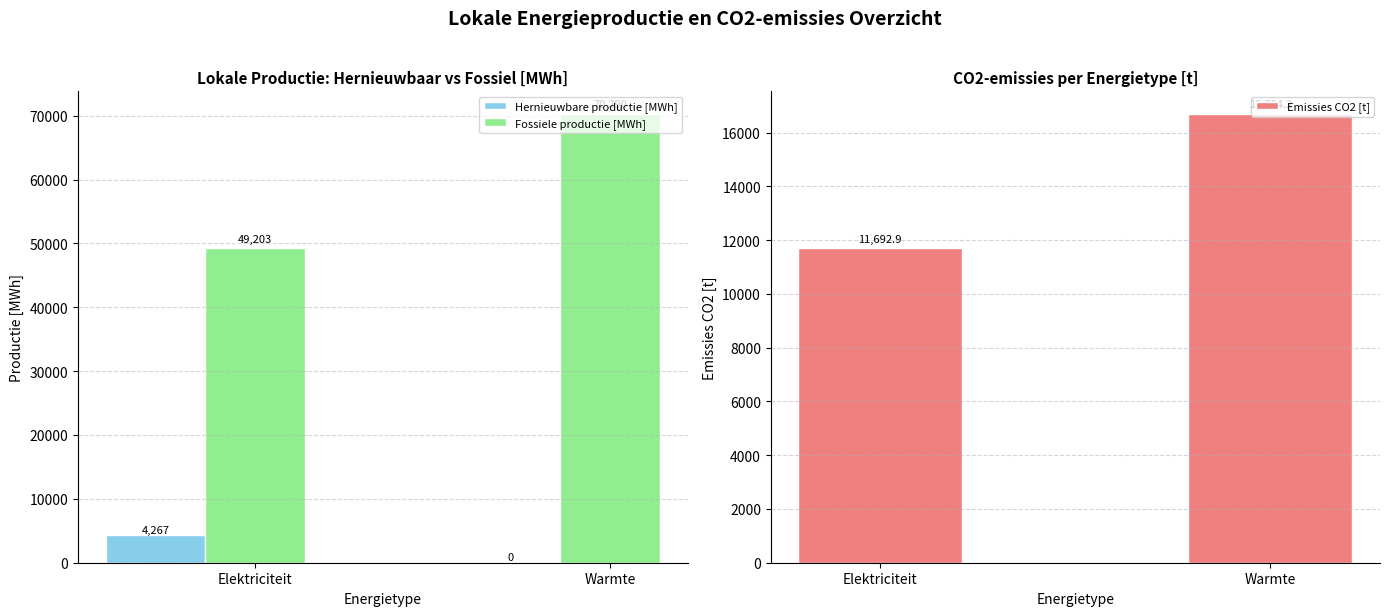

Is the value of Hernieuwbare productie [MWh] at Warmte greater than the value of Fossiele productie [MWh] at Warmte?

No